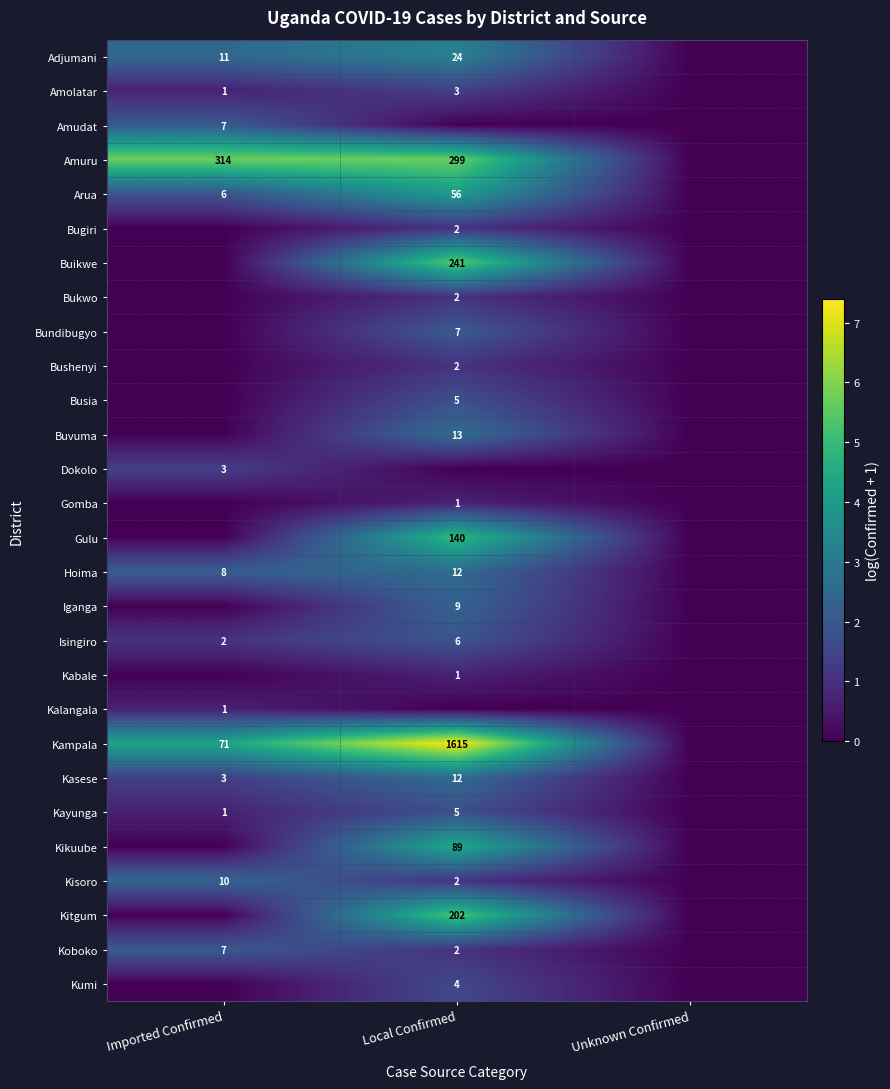

The value of Koboko at Imported Confirmed is 4. True or false?

False